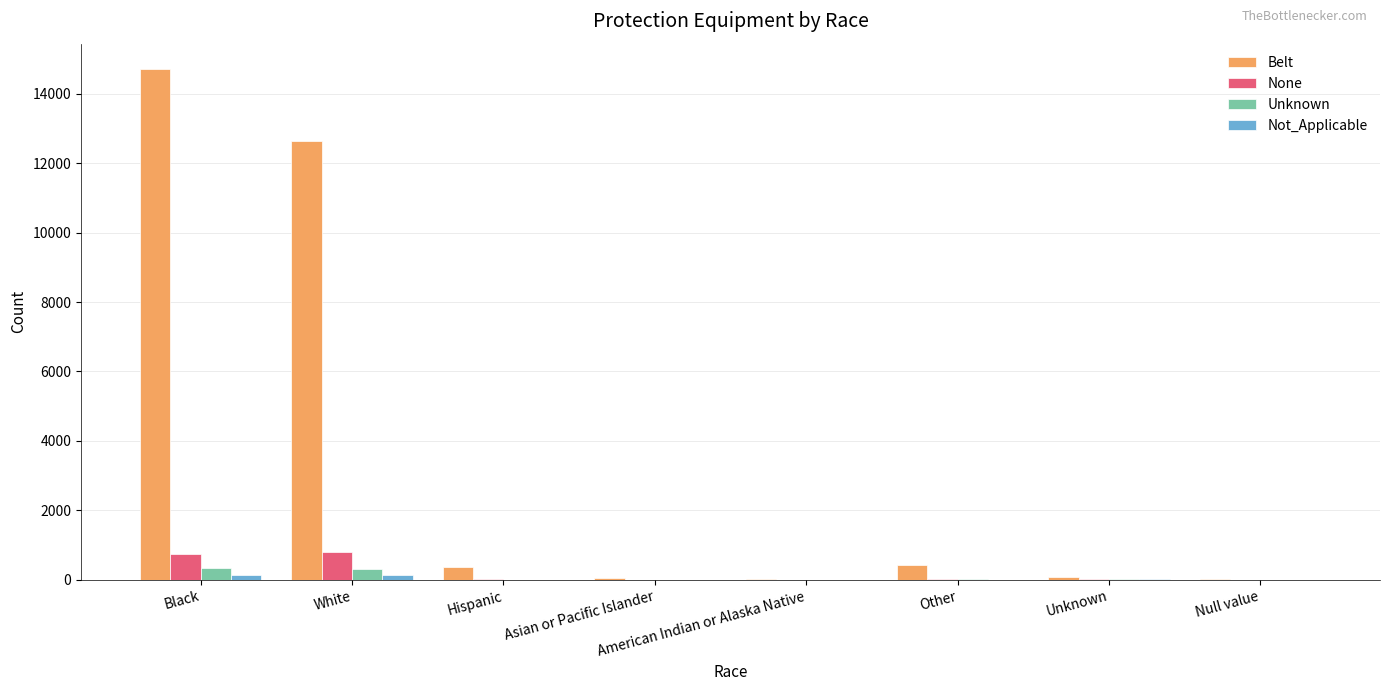

At which category is the sum across all series the highest?

Black